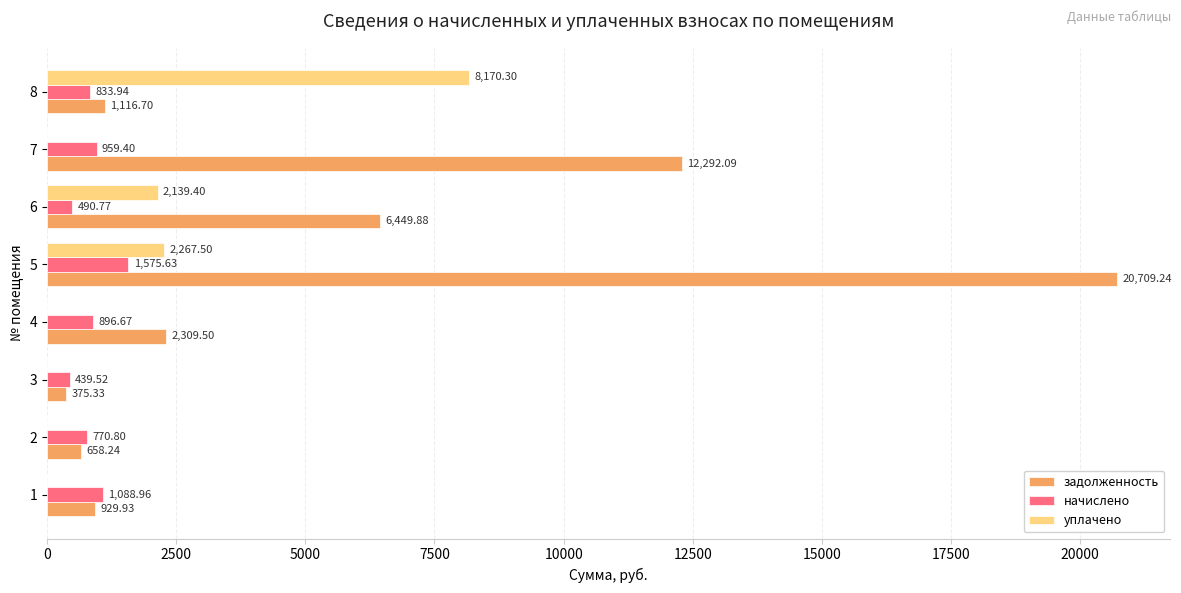

What is the sum of the начислено values at 4 and 1?

1985.6